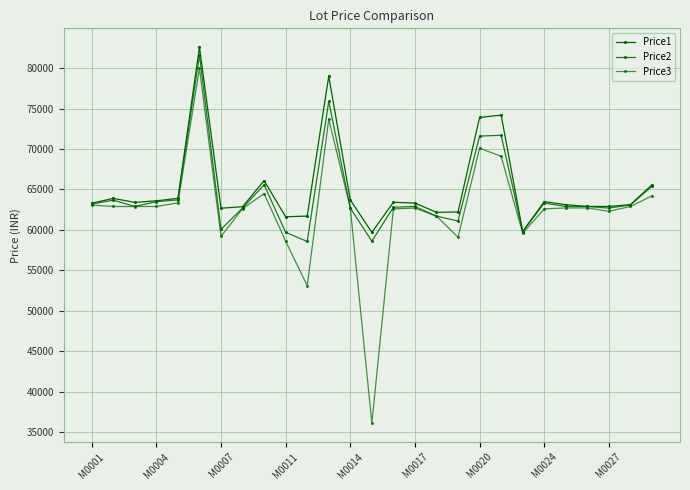

How many lines are shown in the chart?

3